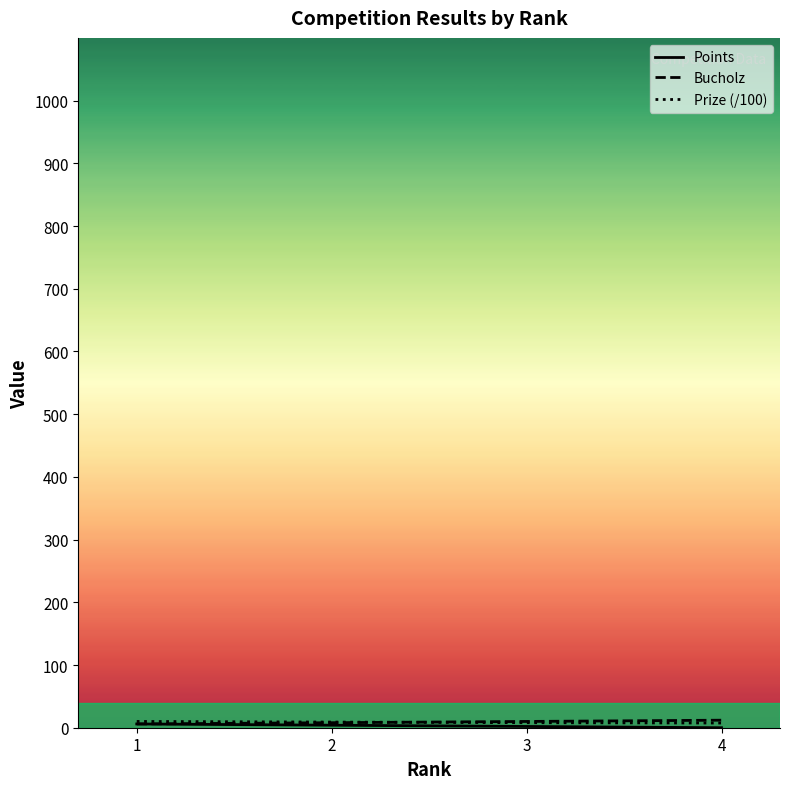

List the labels in order of Prize (/100) value, largest first.

1, 2, 3, 4